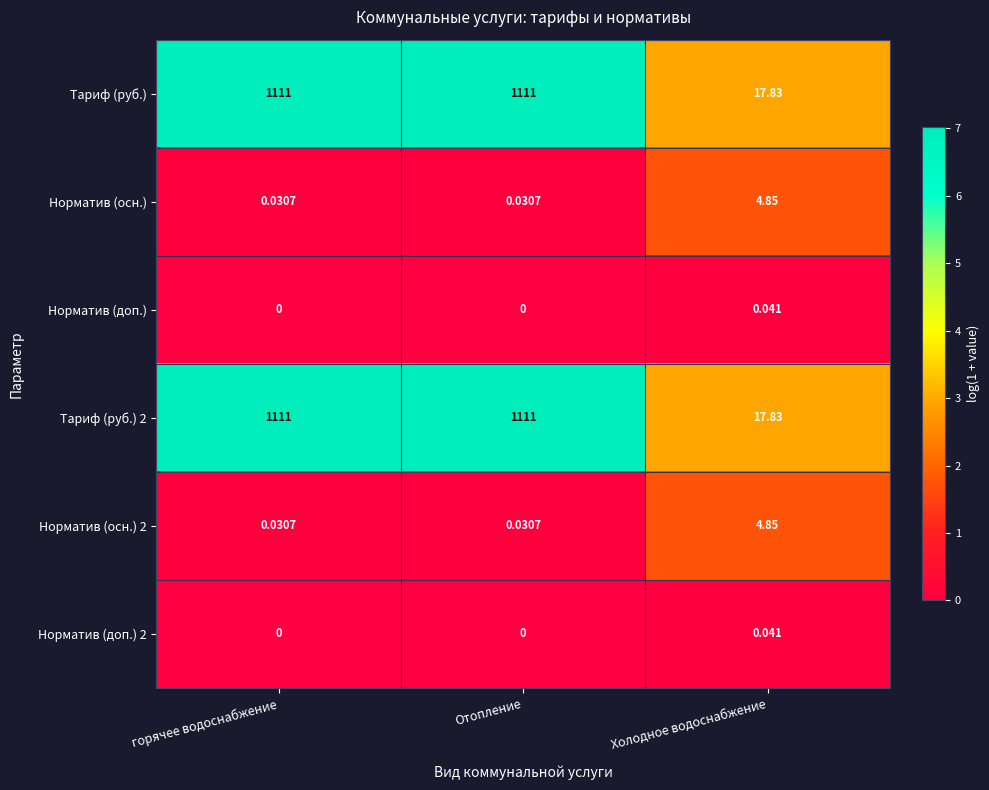

Which category has the highest value in the Норматив (осн.) series?

Холодное водоснабжение